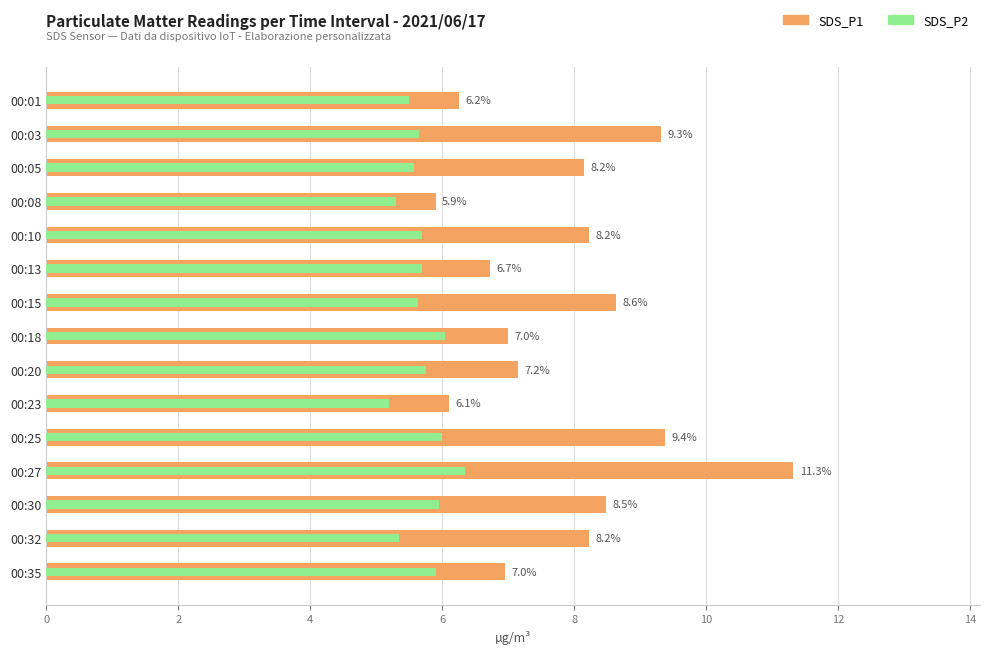

How many values in the SDS_P1 series are below 8?

7